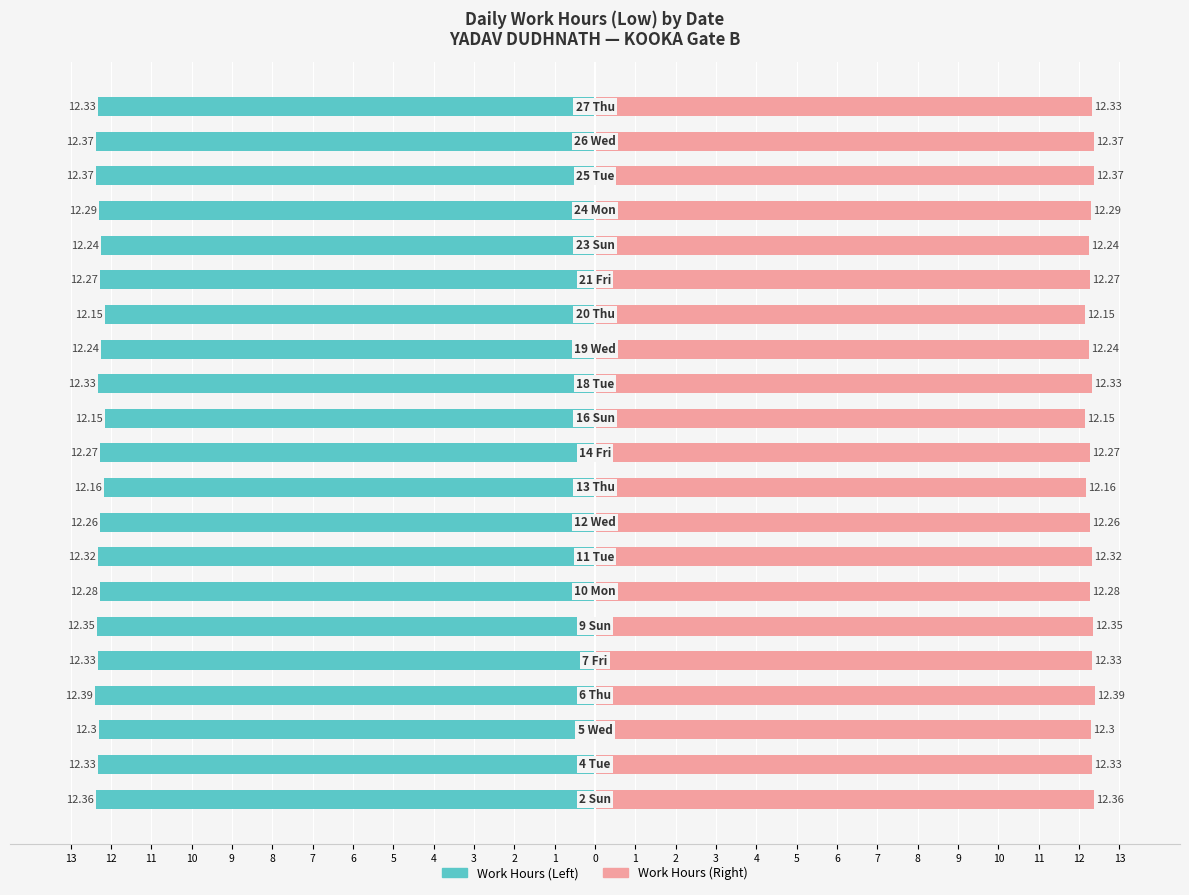

Reading left to right, transcribe all the data shown in this chart.

Work Hours (Low): -12.4	-12.3	-12.3	-12.4	-12.3	-12.3	-12.3	-12.3	-12.3	-12.2	-12.3	-12.2	-12.3	-12.2	-12.2	-12.3	-12.2	-12.3	-12.4	-12.4	-12.3
Work Hours (Low) Mirror: 12.4	12.3	12.3	12.4	12.3	12.3	12.3	12.3	12.3	12.2	12.3	12.2	12.3	12.2	12.2	12.3	12.2	12.3	12.4	12.4	12.3